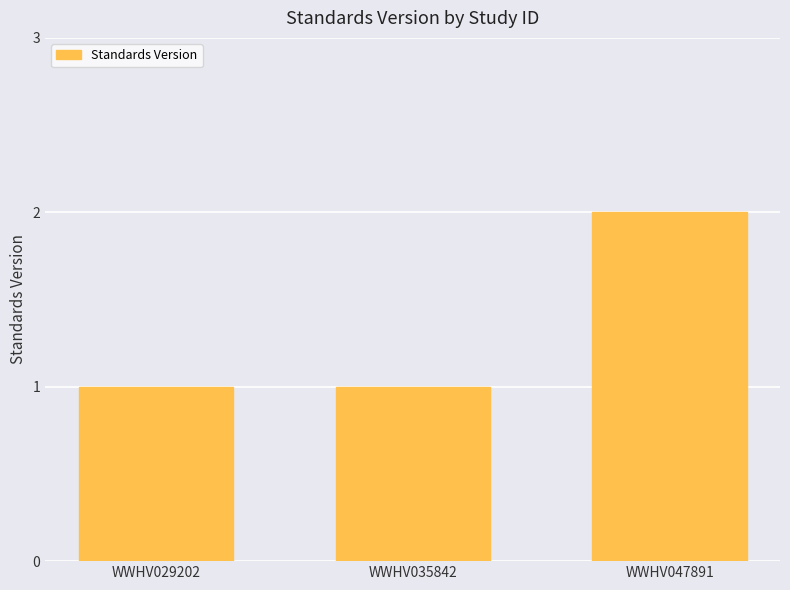

Reading left to right, extract all data points from this chart.

1	1	2